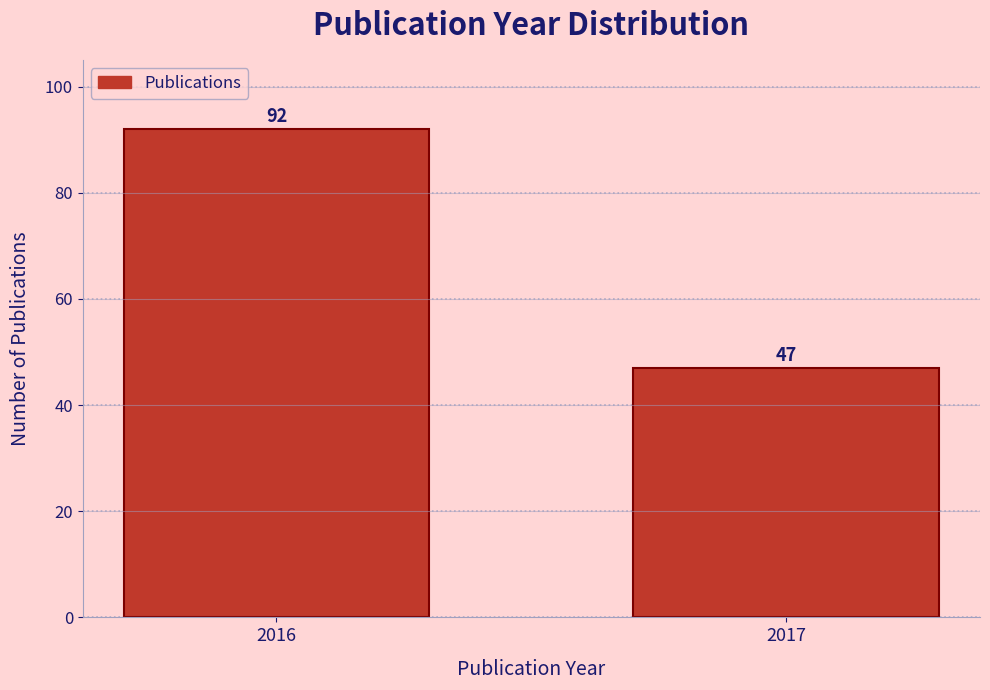

Reading left to right, transcribe all the data shown in this chart.

92	47